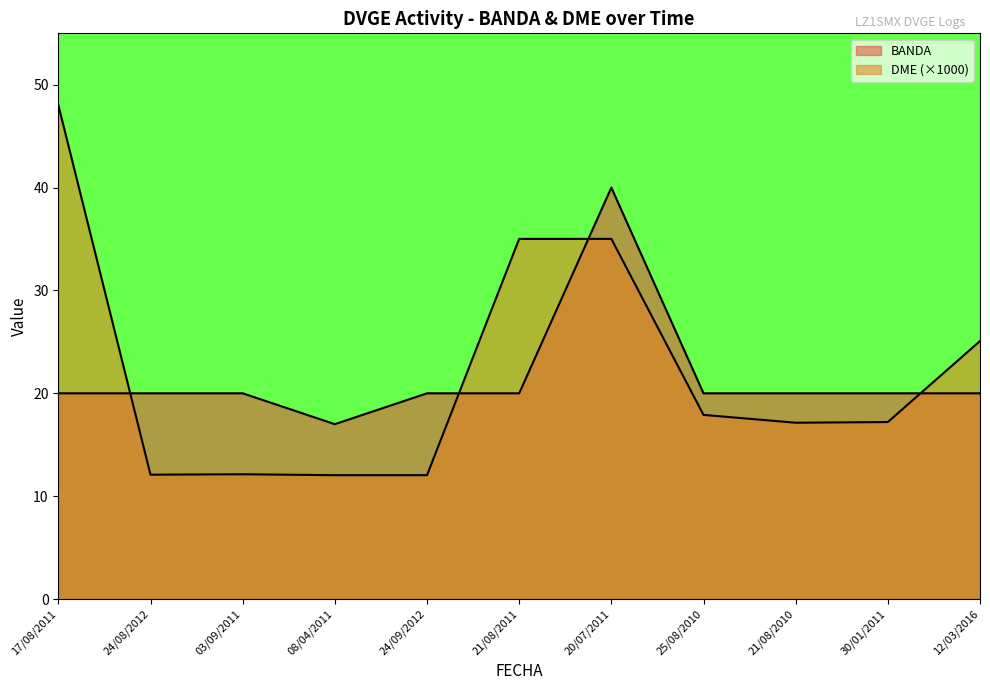

Rank the series by their maximum value, from highest to lowest.

DME, BANDA